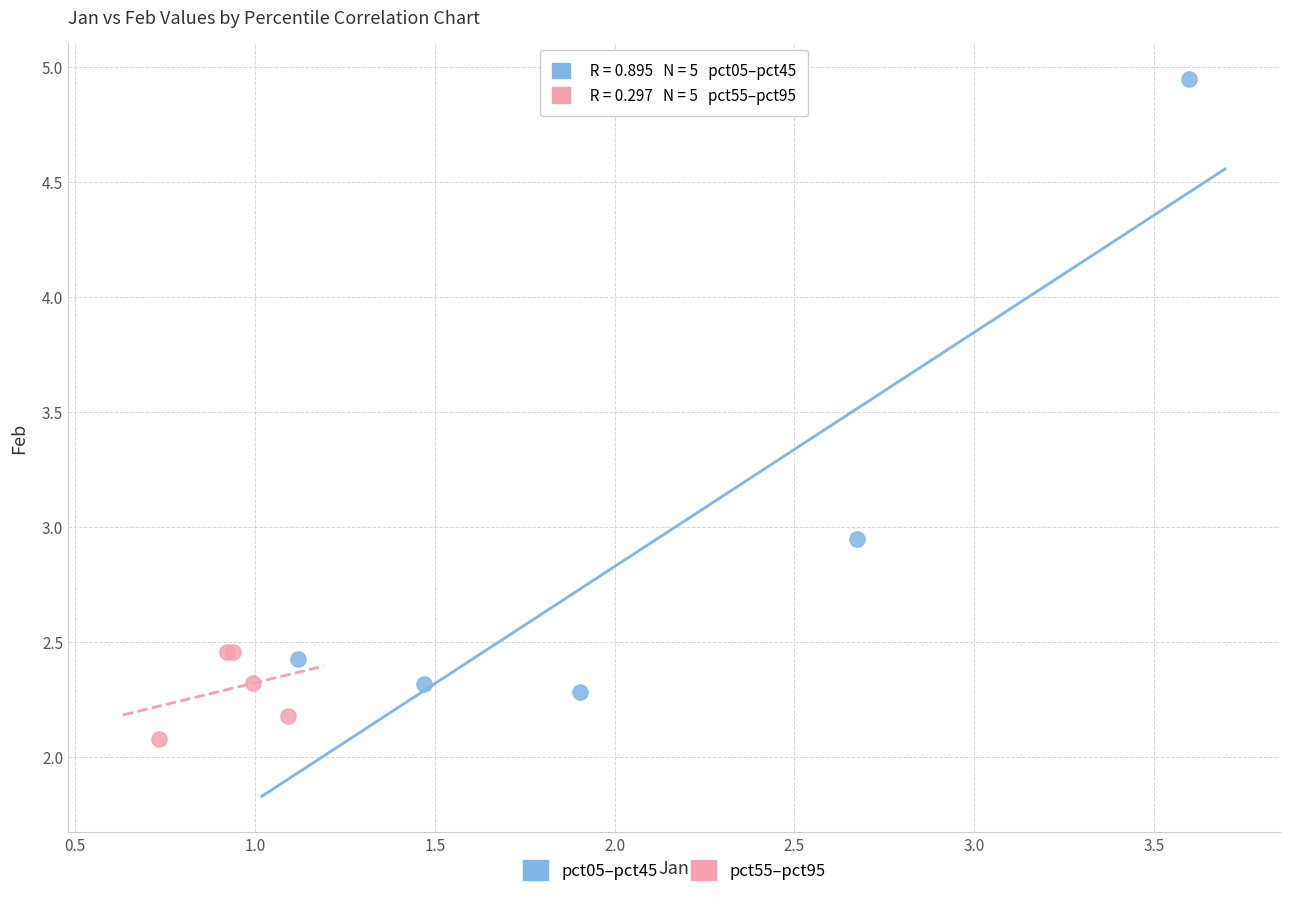

Which series reaches the minimum Y coordinate?

pct55–pct95